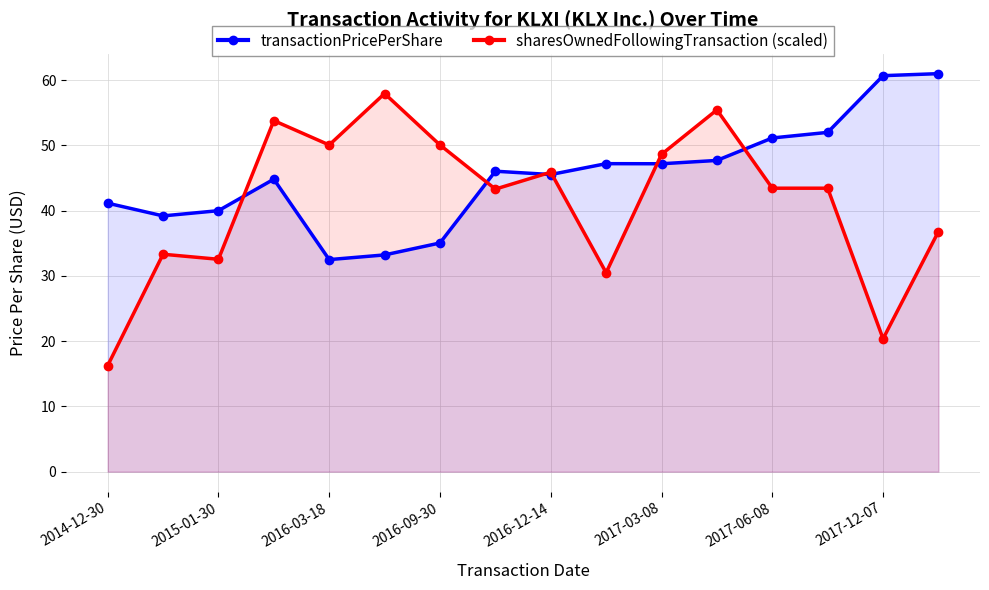

Reading right to left, transcribe all the data shown in this chart.

transactionPricePerShare: 61.0	60.7	52.0	51.1	47.7	47.2	47.2	45.5	46.0	35.0	33.2	32.5	44.8	40.0	39.2	41.1
sharesOwnedFollowingTransaction (scaled): 36.8	20.4	43.4	43.4	55.5	48.6	30.5	45.9	43.3	50.1	57.9	50.1	53.8	32.6	33.3	16.2